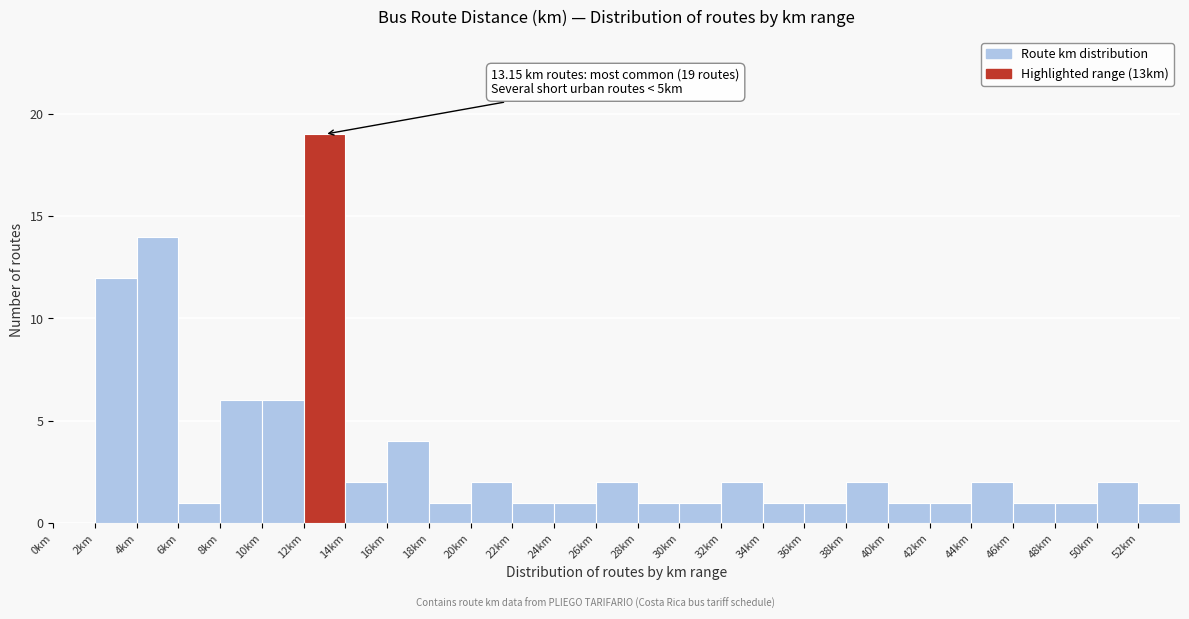

Which range on the x-axis has the tallest bar?

12 to 14